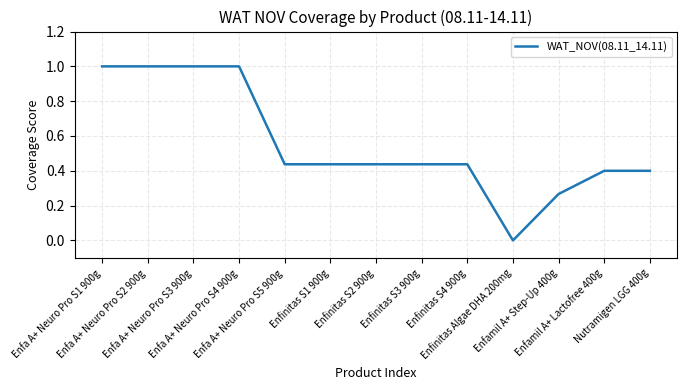

The value at Enfinitas Algae DHA 200mg is 0.0. True or false?

True